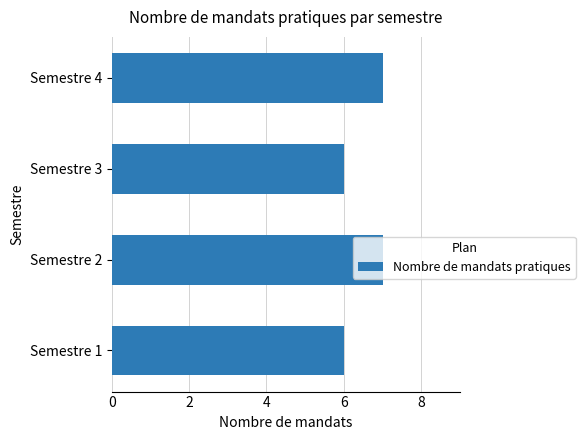

What is the maximum value shown in the chart?

7